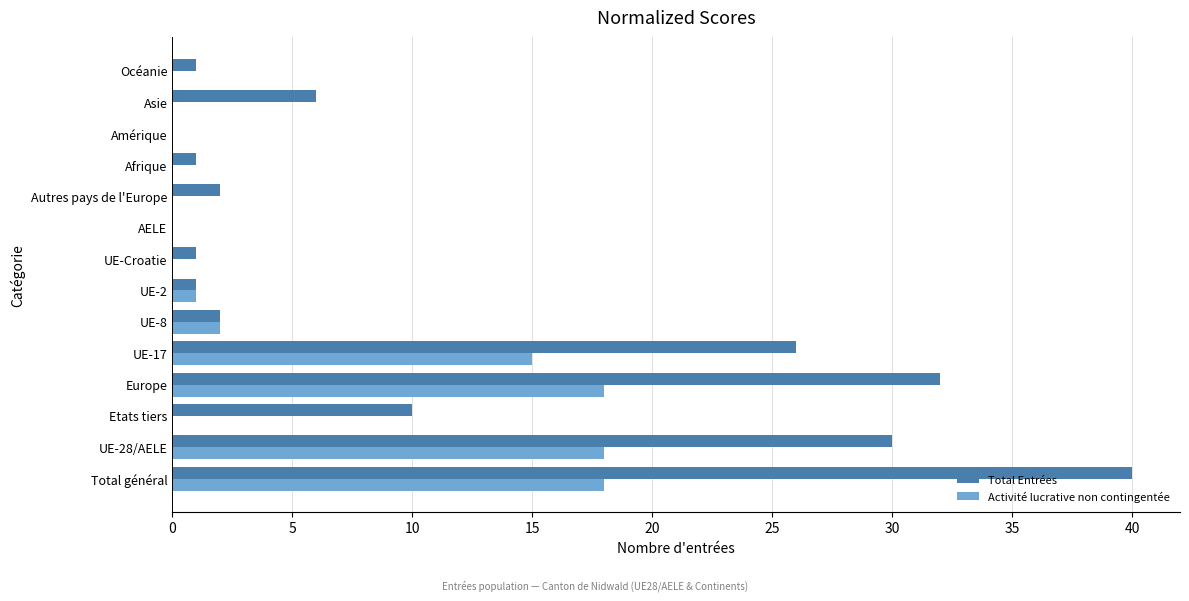

True or false: Activité lucrative non contingentée has a value of 27 at Europe.

False